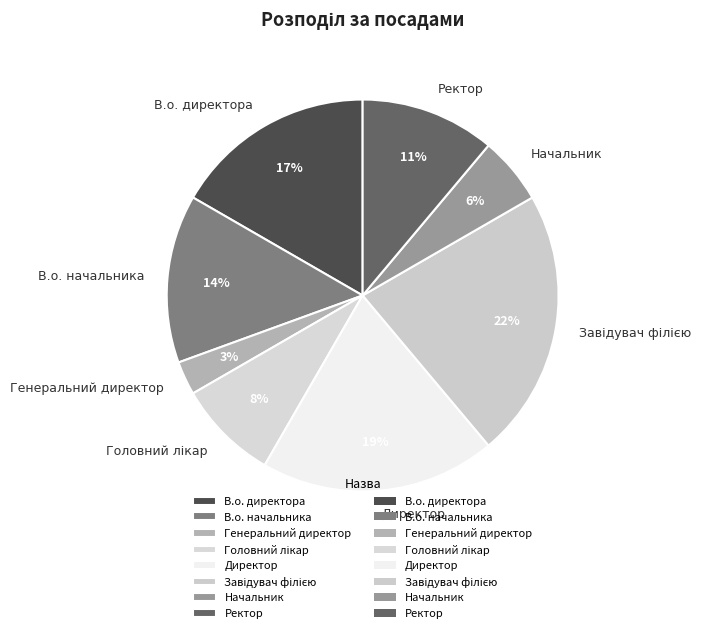

Which slice is the smallest?

Генеральний директор